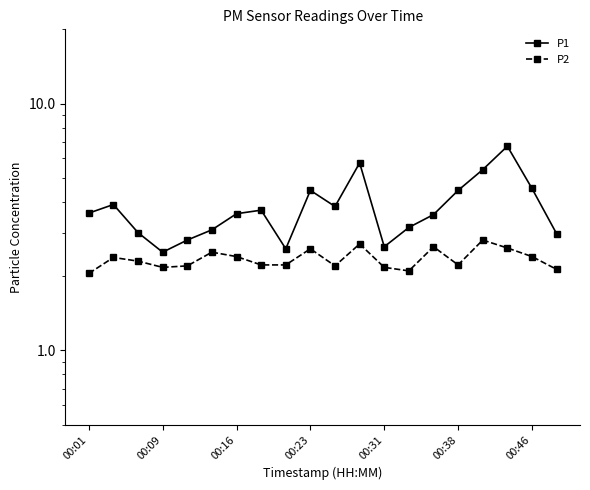

The P1 series shows 1.5 at 13. True or false?

False